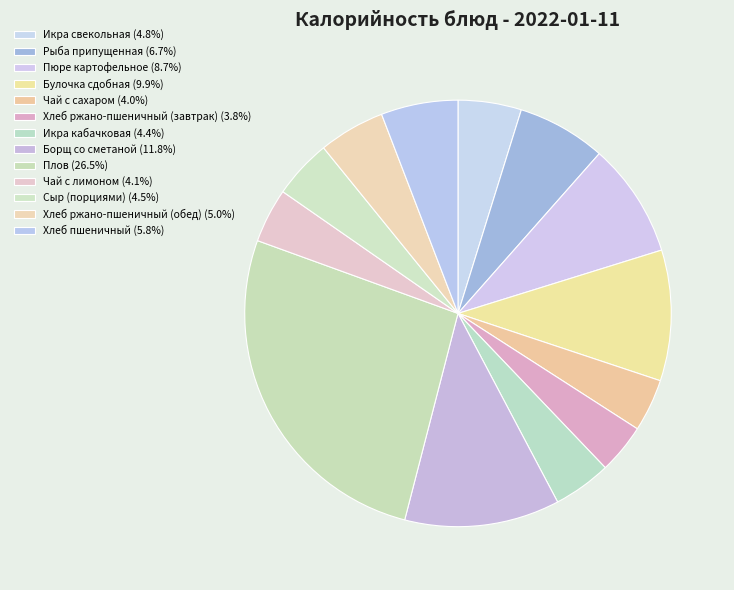

Rank the categories by value from highest to lowest.

Плов, Борщ со сметаной, Булочка сдобная, Пюре картофельное, Рыба припущенная, Хлеб пшеничный, Хлеб ржано-пшеничный (обед), Икра свекольная, Сыр (порциями), Икра кабачковая, Чай с лимоном, Чай с сахаром, Хлеб ржано-пшеничный (завтрак)